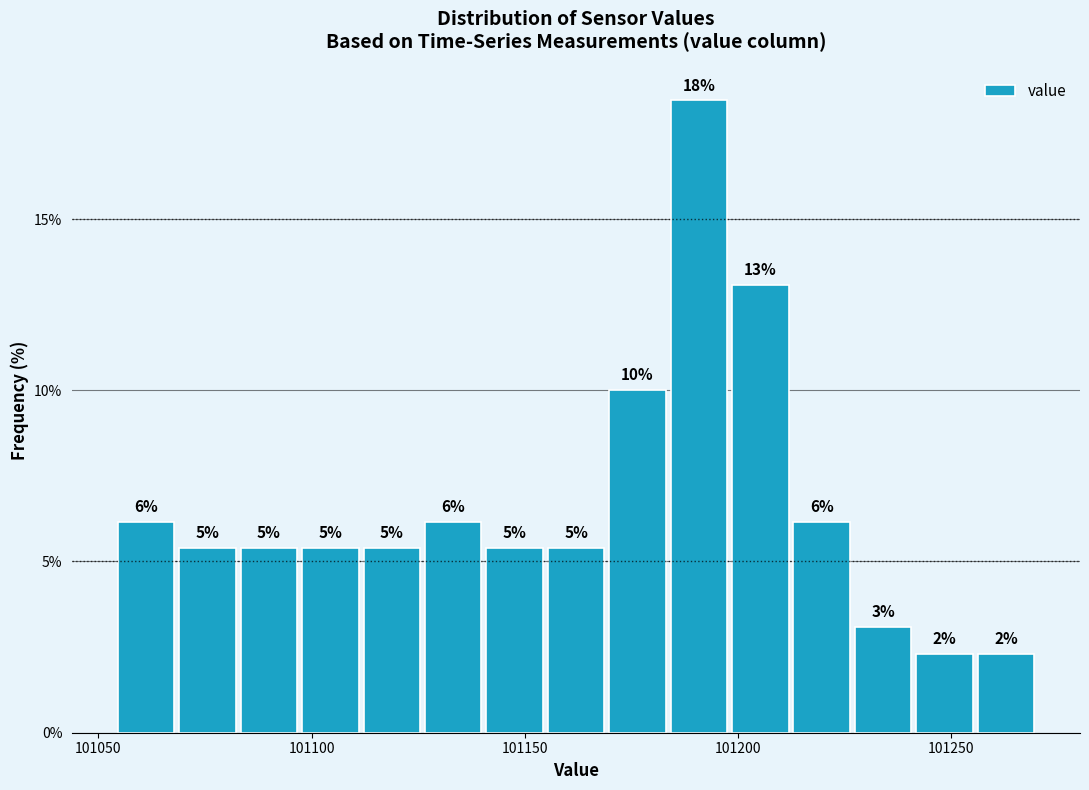

Around what value on the x-axis is the tallest bar? Give the approximate position of its centre, as read against the axis.

101190